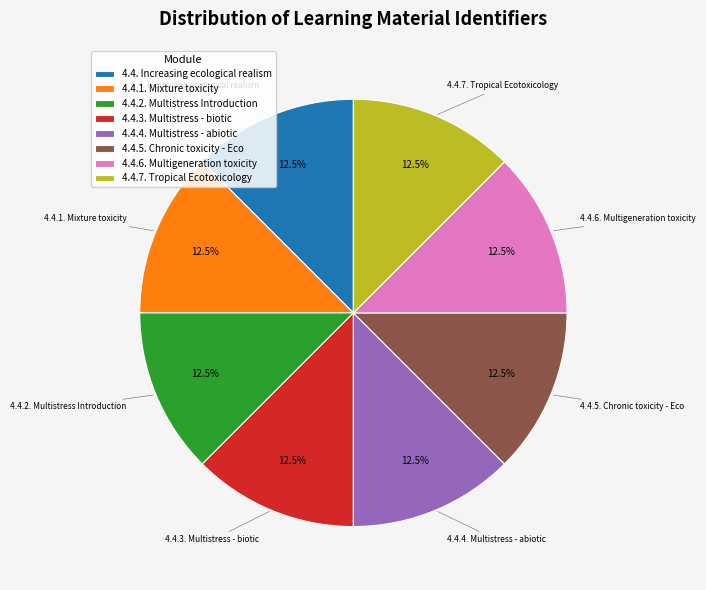

To the nearest percent, what is the average slice percentage?

12%